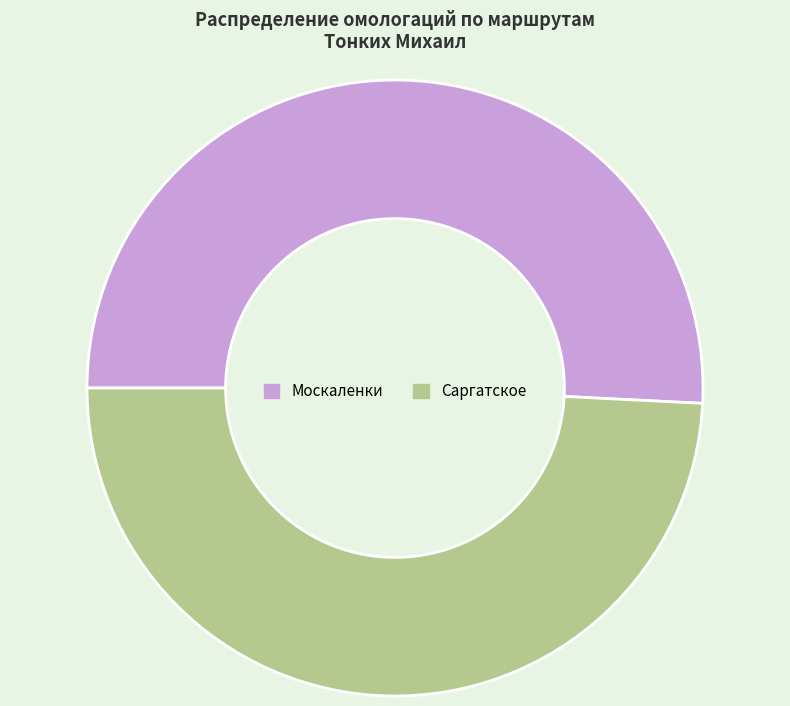

Rank the categories by value from lowest to highest.

Саргатское, Москаленки